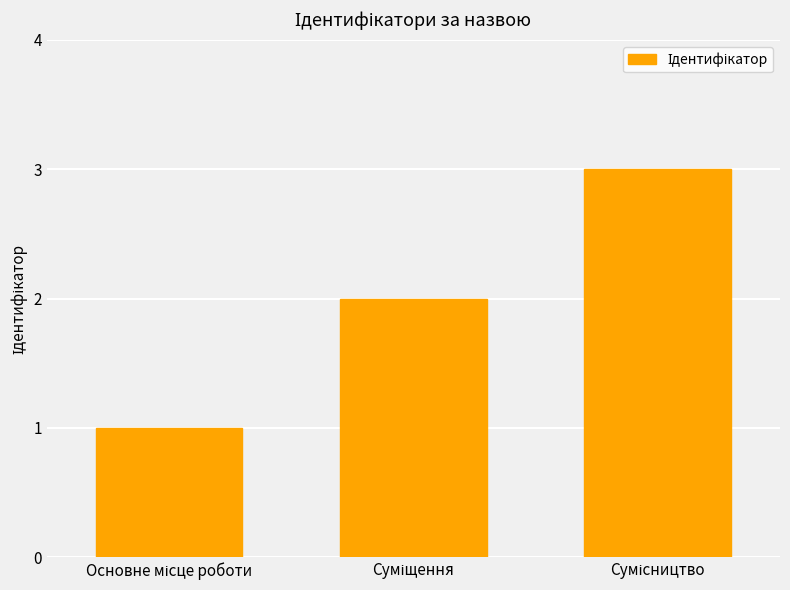

What is the greatest value displayed?

3